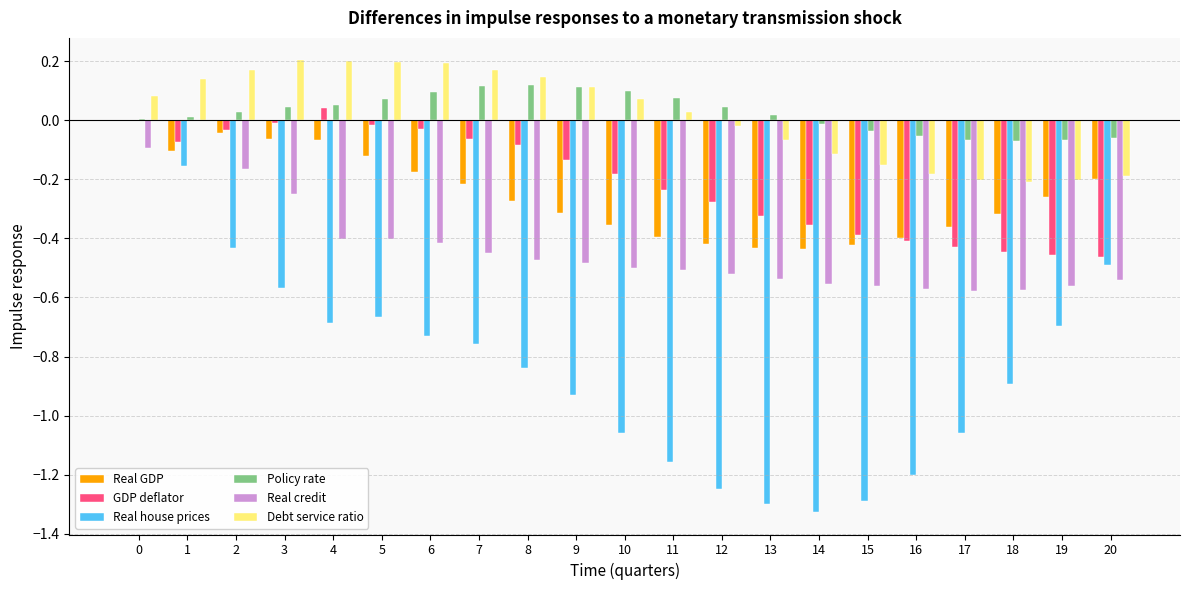

What is the spread (max minus min) of values at 9?

1.0